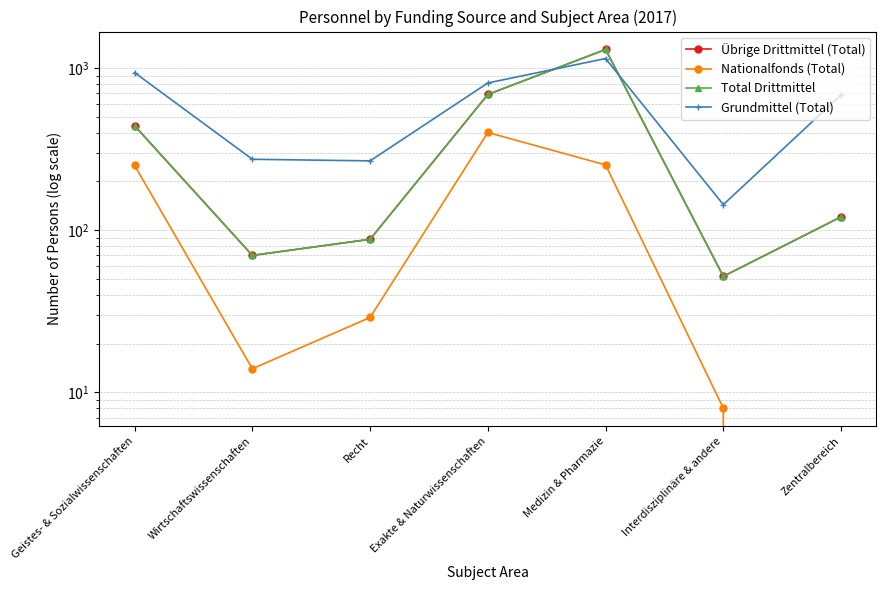

What are all the series names shown in the legend?

Übrige Drittmittel (Total), Nationalfonds (Total), Total Drittmittel, Grundmittel (Total)